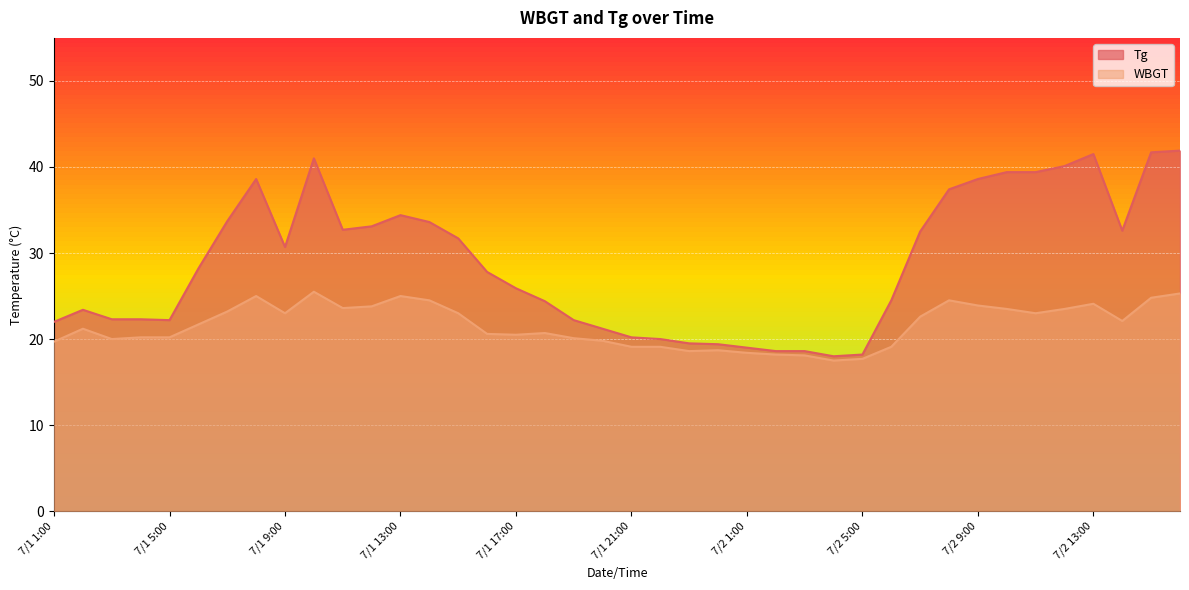

What is the label of the 17th point from the right?

7/1 24:00